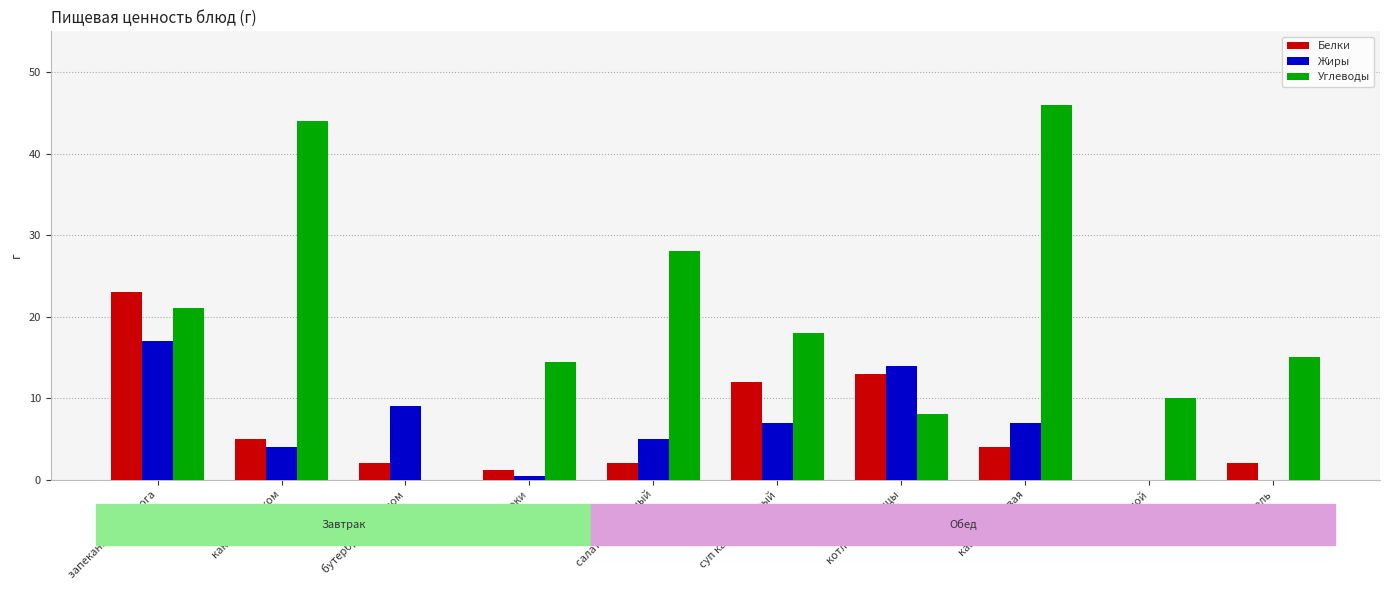

At which category is the sum across all series the highest?

запеканка из творога